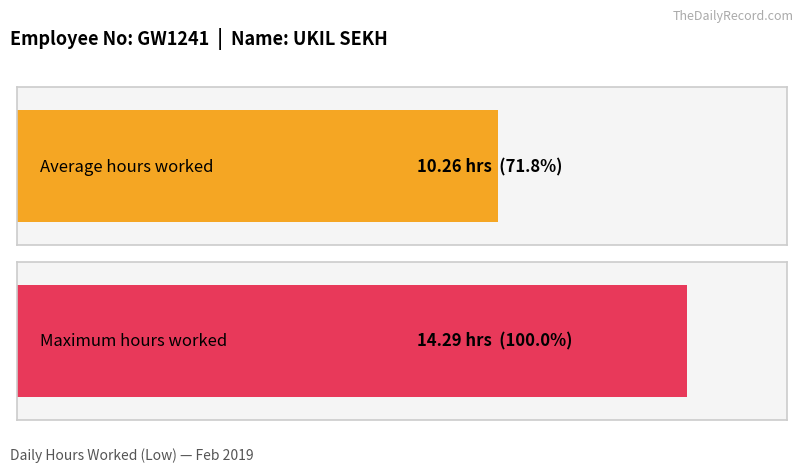

Between 16 and 19, which is larger?

19